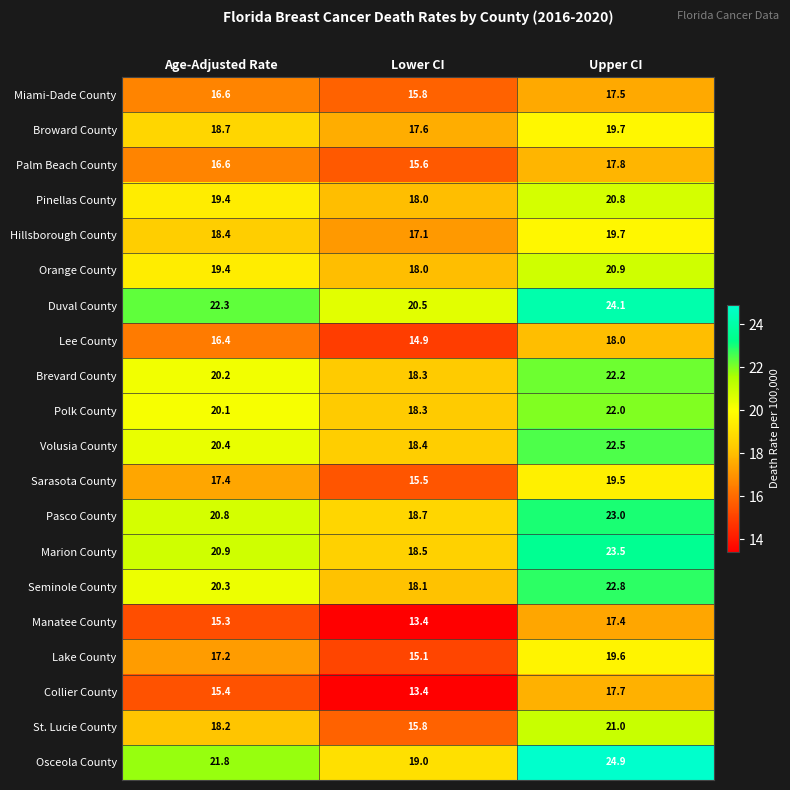

True or false: Broward County has a value of 18.7 at Age-Adjusted Rate.

True